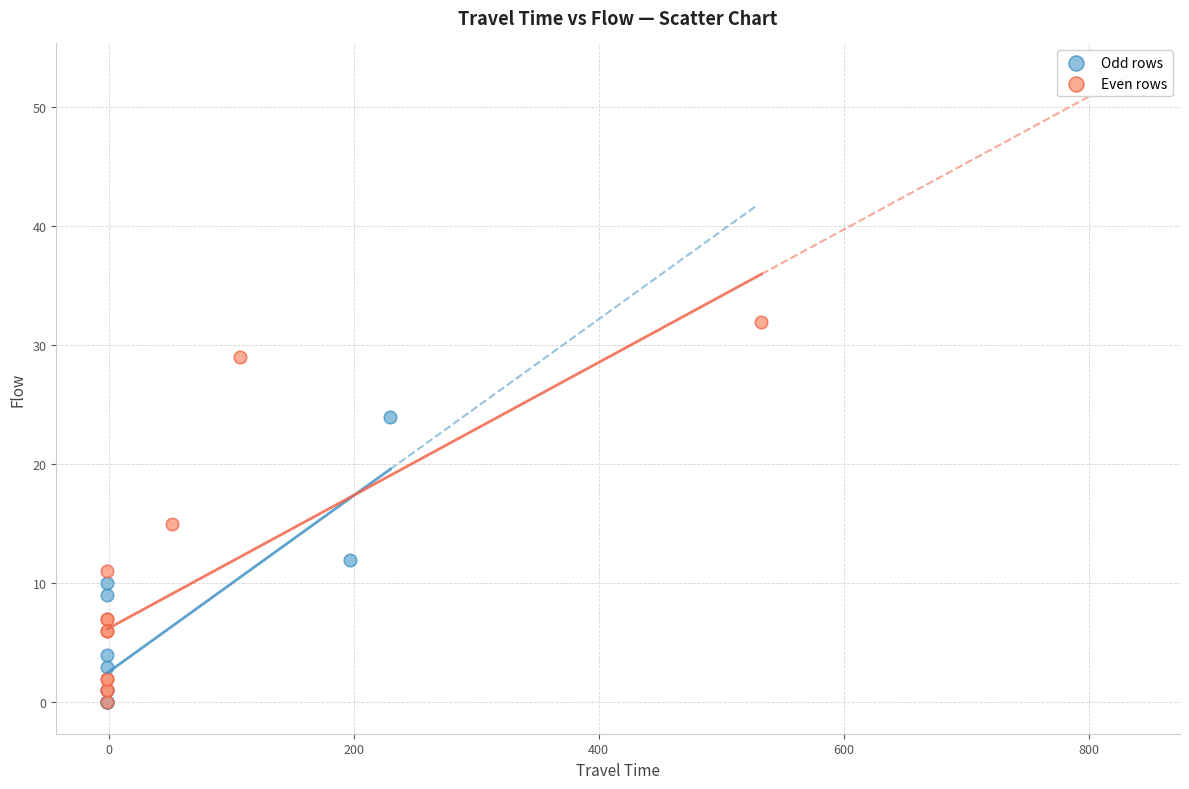

Which series has the largest Y range (max minus min)?

Even rows